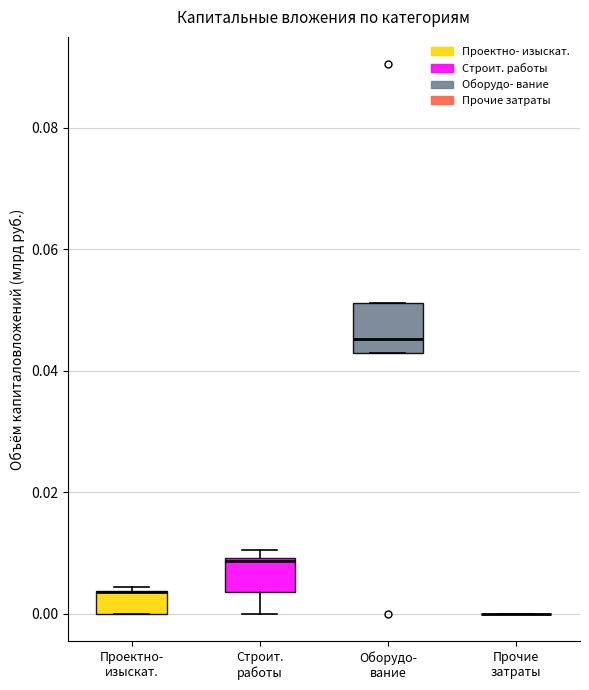

Reading left to right, read every box against the y-axis: the position of its median line, the range the box covers, and the ends of its whiskers. The values are not printed on the chart, so give them approximately, as read against the axis.

Проектно- изыскат.: median 0.004 (drawn on the box's upper edge), box 0.000 to 0.004, whiskers 0.000 to 0.004
Строит. работы: median 0.008, box 0.004 to 0.010, whiskers 0.000 to 0.010 (just above the box's upper edge)
Оборудо- вание: median 0.046, box 0.042 to 0.052, whiskers 0.042 to 0.052
Прочие затраты: box collapsed to a line at 0.000, whiskers 0.000 to 0.000